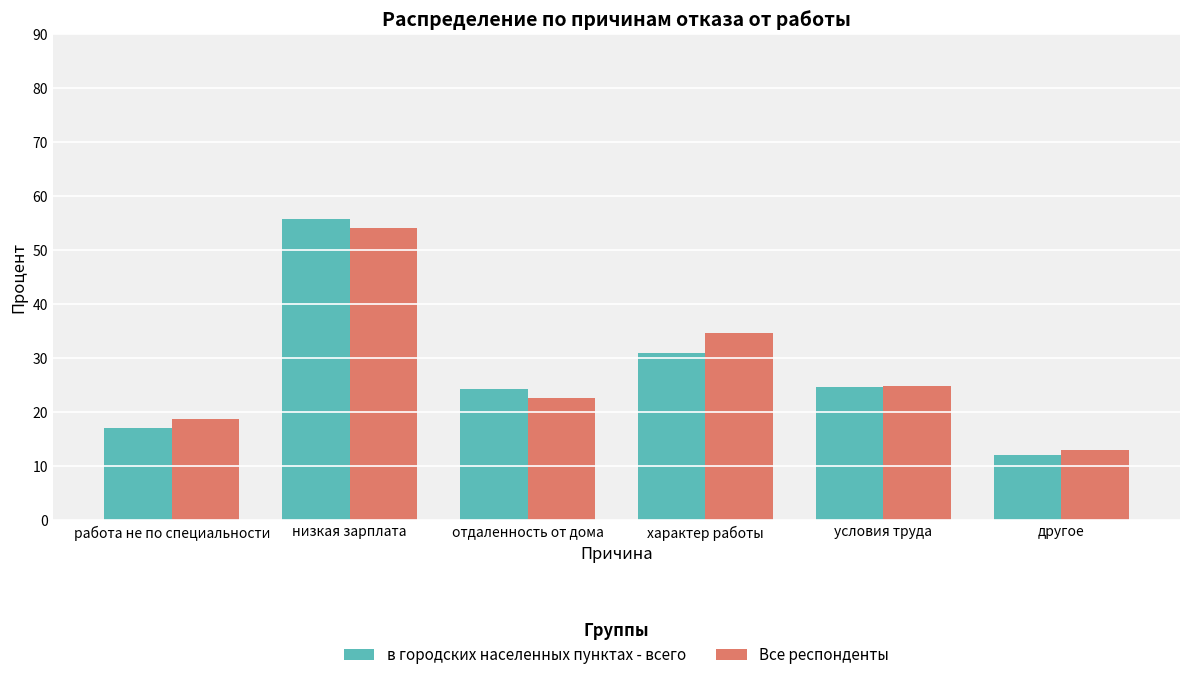

List the series in order of their peak value, highest first.

в городских населенных пунктах - всего, Все респонденты